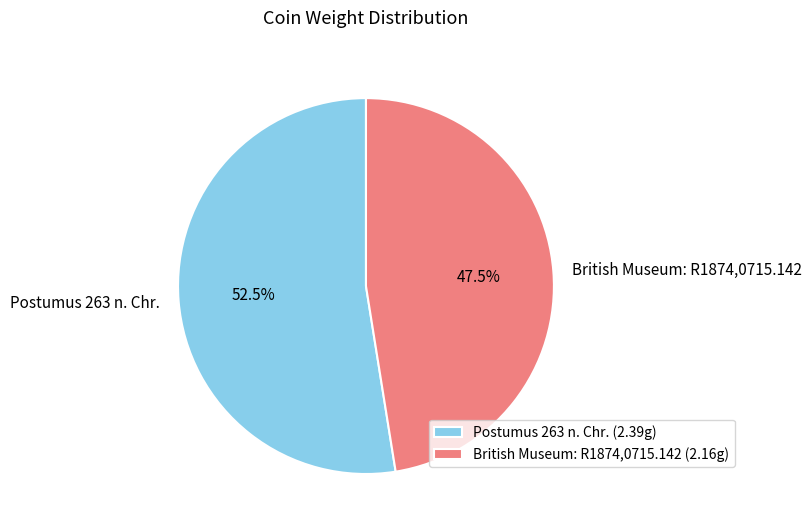

What is the ratio of the value at British Museum: R1874,0715.142 to the value at Postumus 263 n. Chr.?

0.9